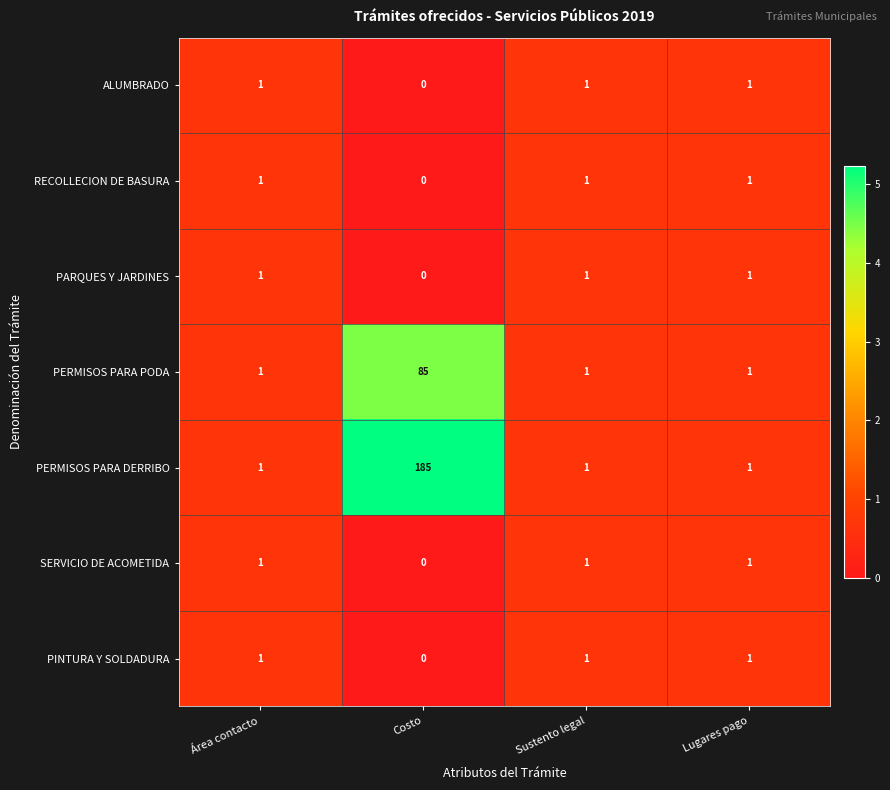

Reading left to right, extract all data points from this chart.

ALUMBRADO: 1	0	1	1
RECOLLECION DE BASURA: 1	0	1	1
PARQUES Y JARDINES: 1	0	1	1
PERMISOS PARA PODA: 1	85	1	1
PERMISOS PARA DERRIBO: 1	185	1	1
SERVICIO DE ACOMETIDA: 1	0	1	1
PINTURA Y SOLDADURA: 1	0	1	1